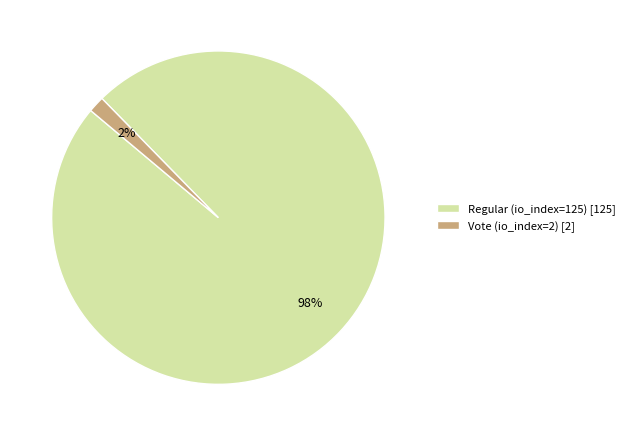

Combined, do Regular (io_index=125) [125] and Vote (io_index=2) [2] account for over 50%?

Yes